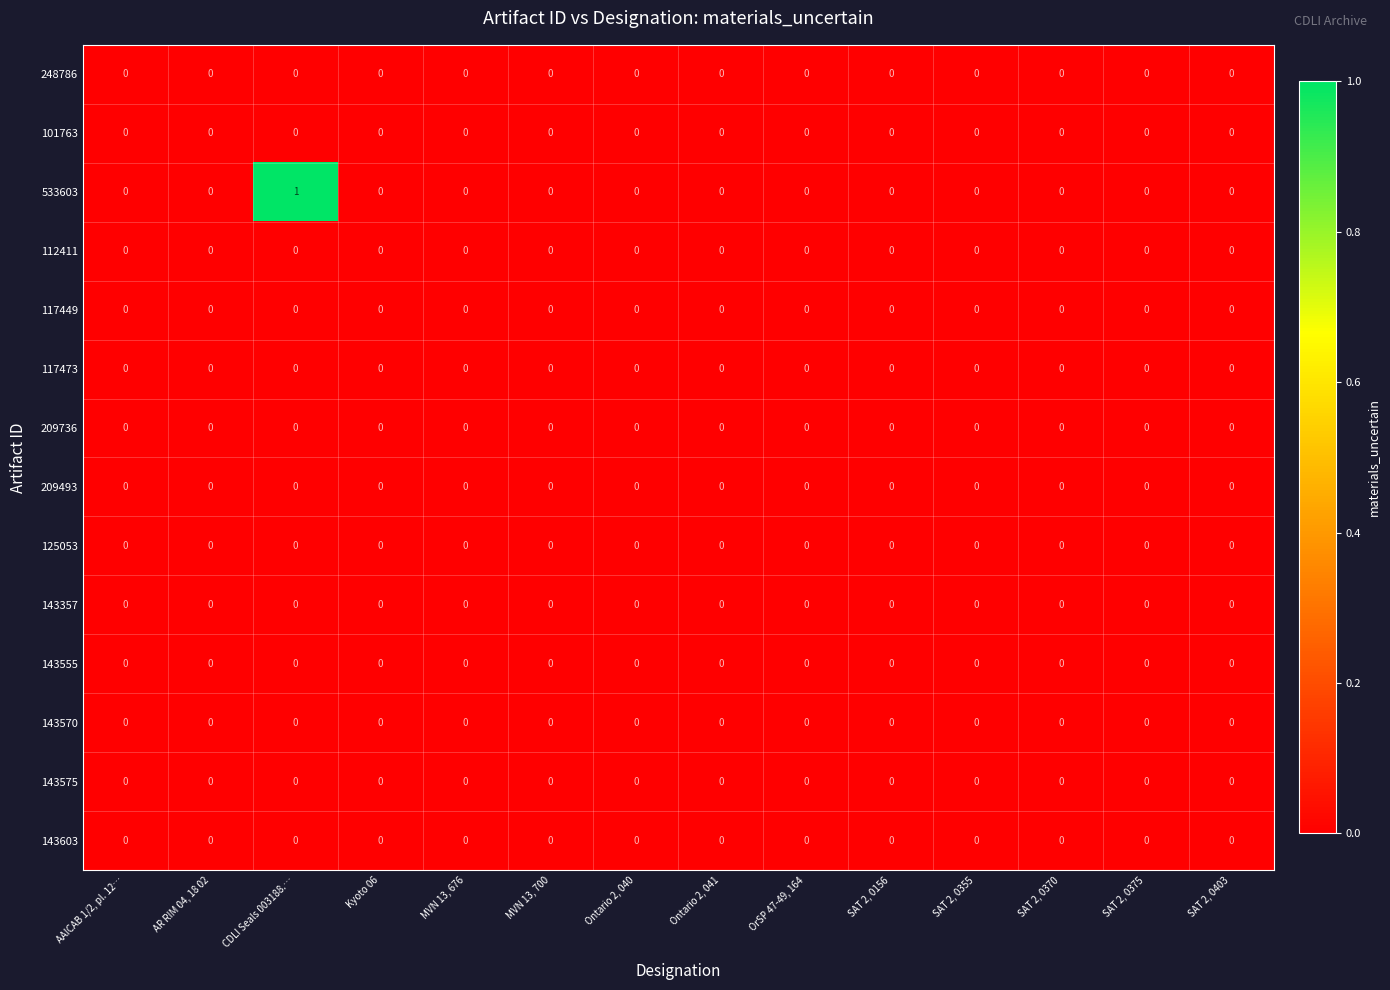

At which category does the chart reach its peak across all series?

CDLI Seals 003188.…